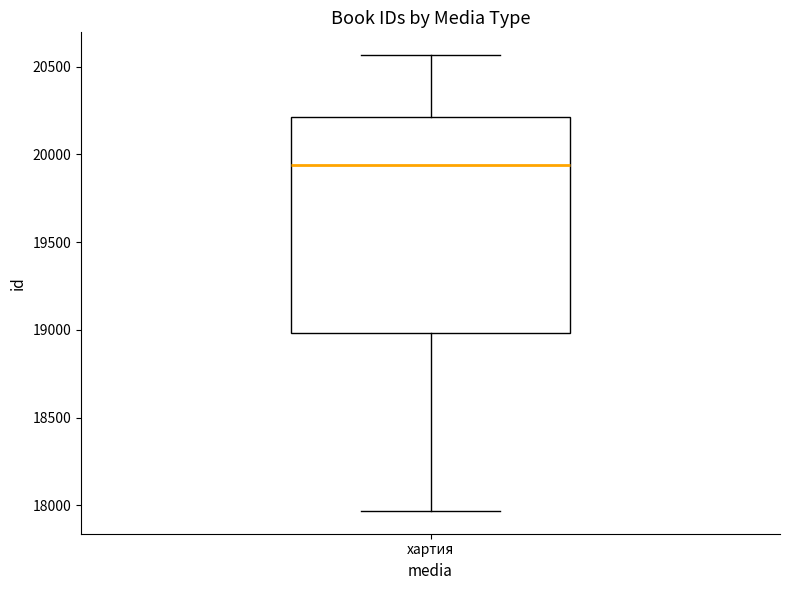

Where is the upper edge of the box for хартия on the y-axis? The values are not printed on the chart, so give them approximately, as read against the axis.

20200